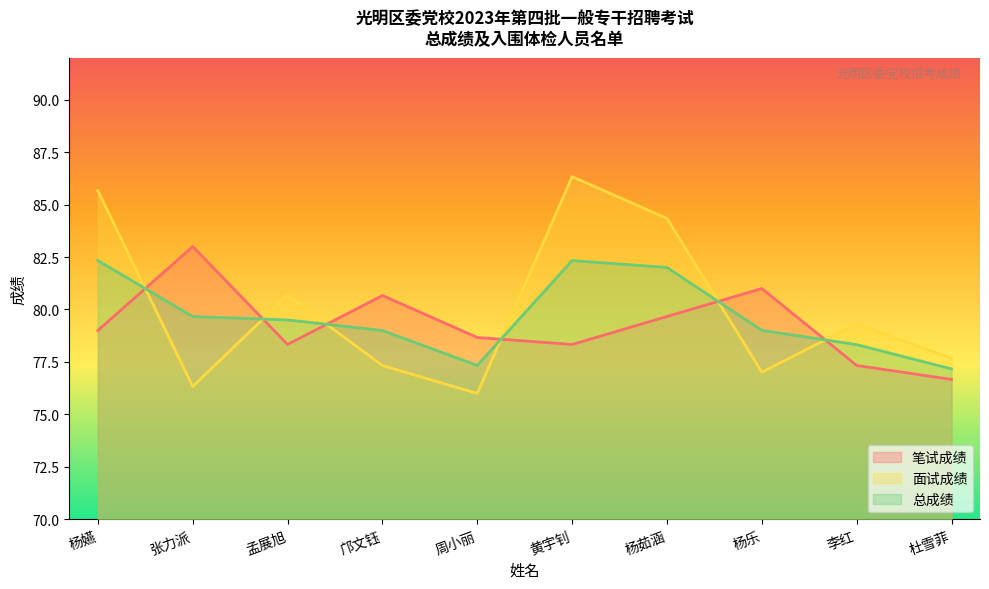

List the series in order of their overall mean, highest first.

面试成绩, 总成绩, 笔试成绩